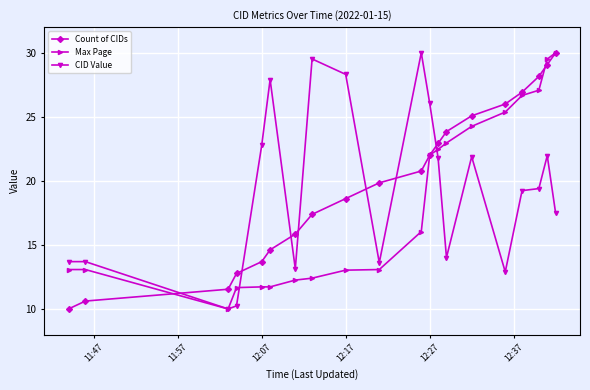

What is the smallest value displayed?

10.0